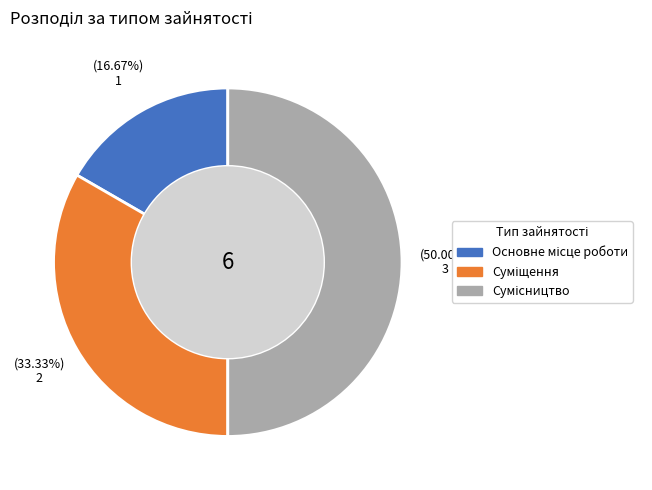

What is the largest slice in the pie chart?

Сумісництво